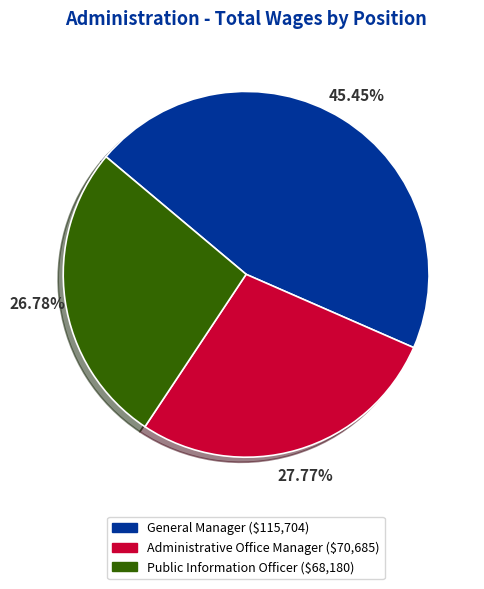

Does Administrative Office Manager account for over 50% of the chart?

No